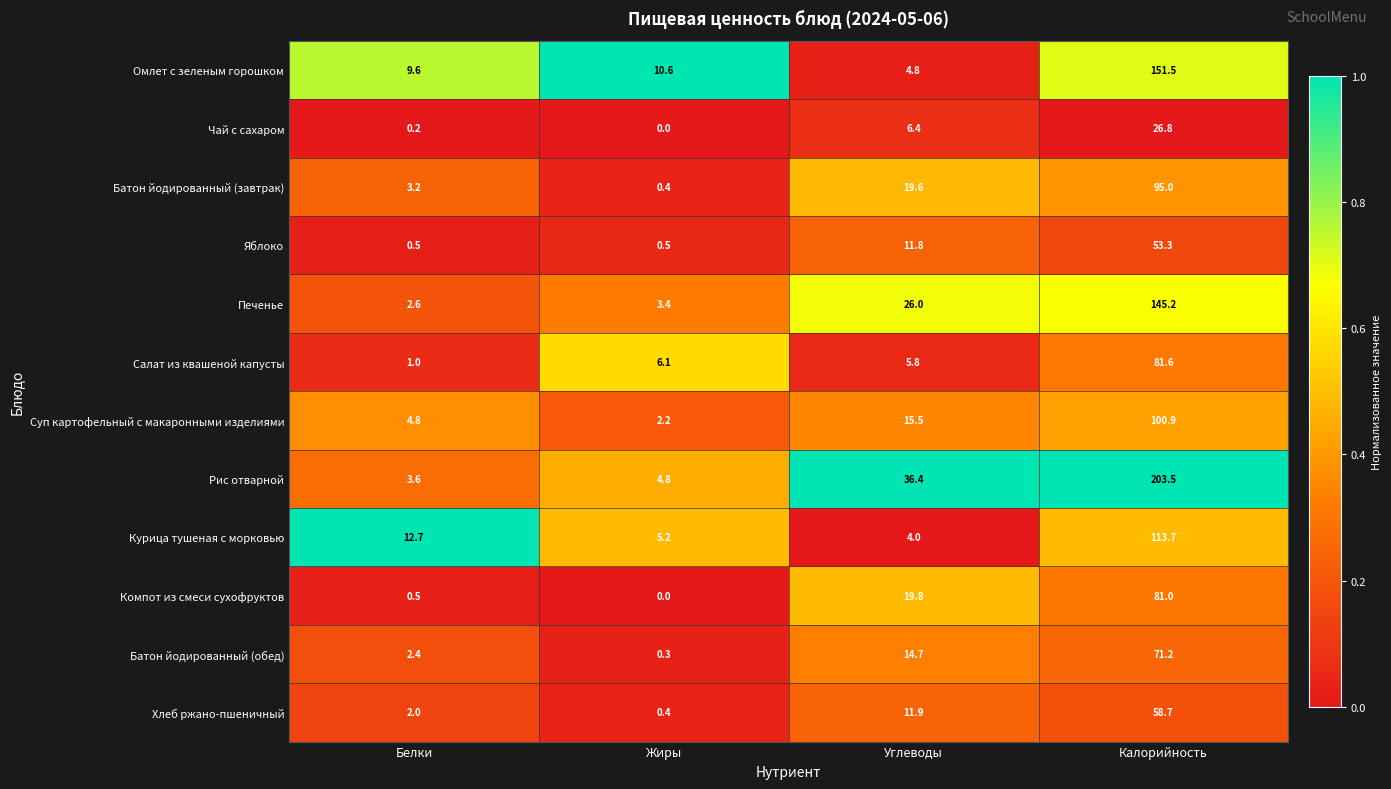

What is the greatest value displayed?

203.5